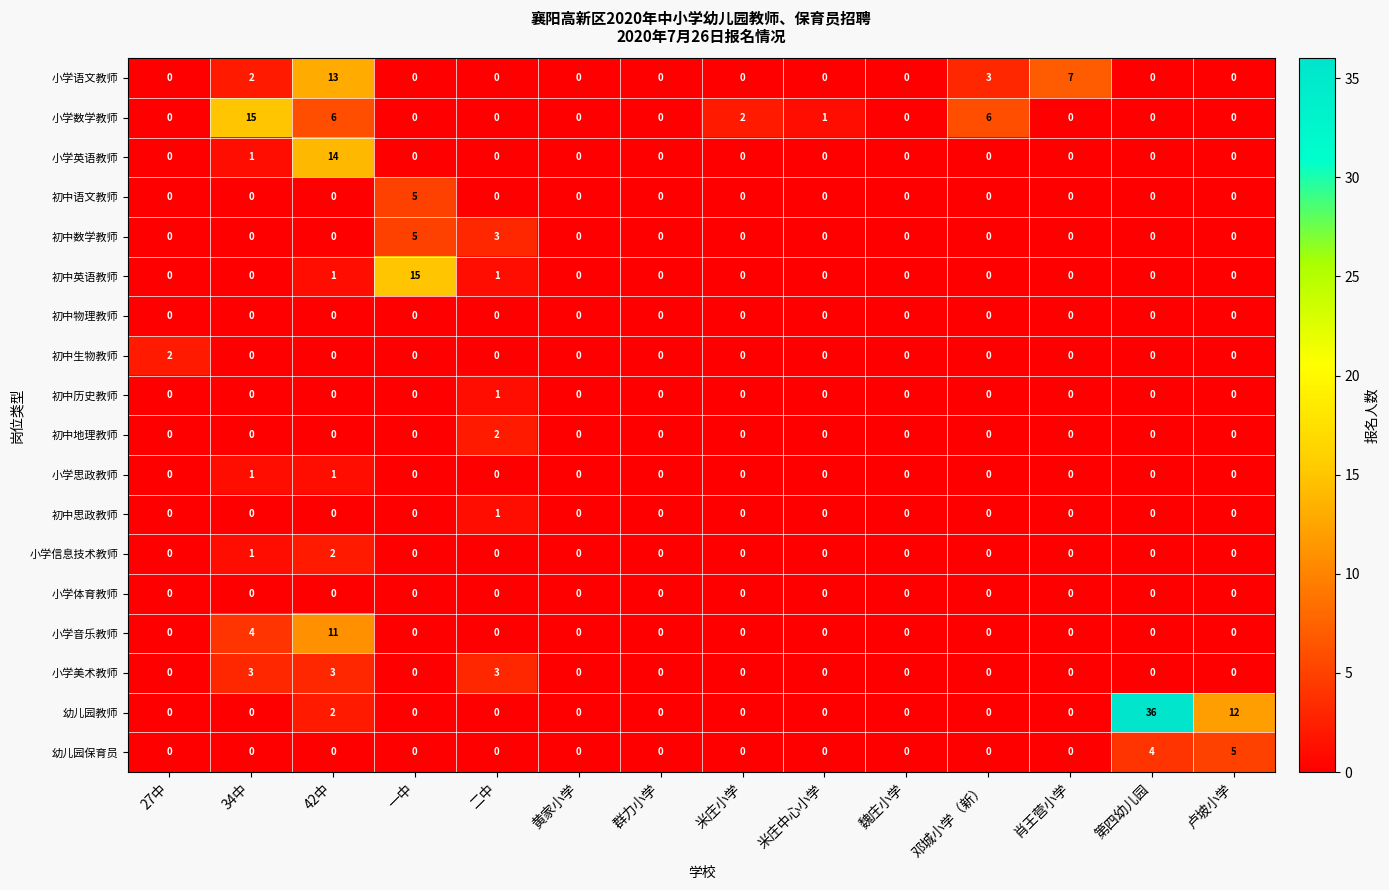

At which category is the sum across all series the highest?

42中